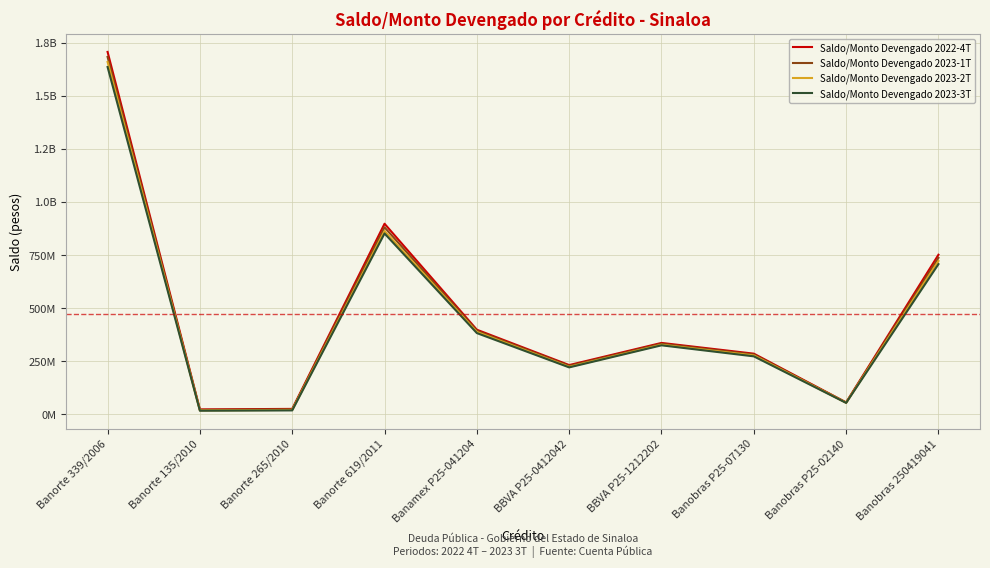

Does the chart have visible grid lines?

Yes